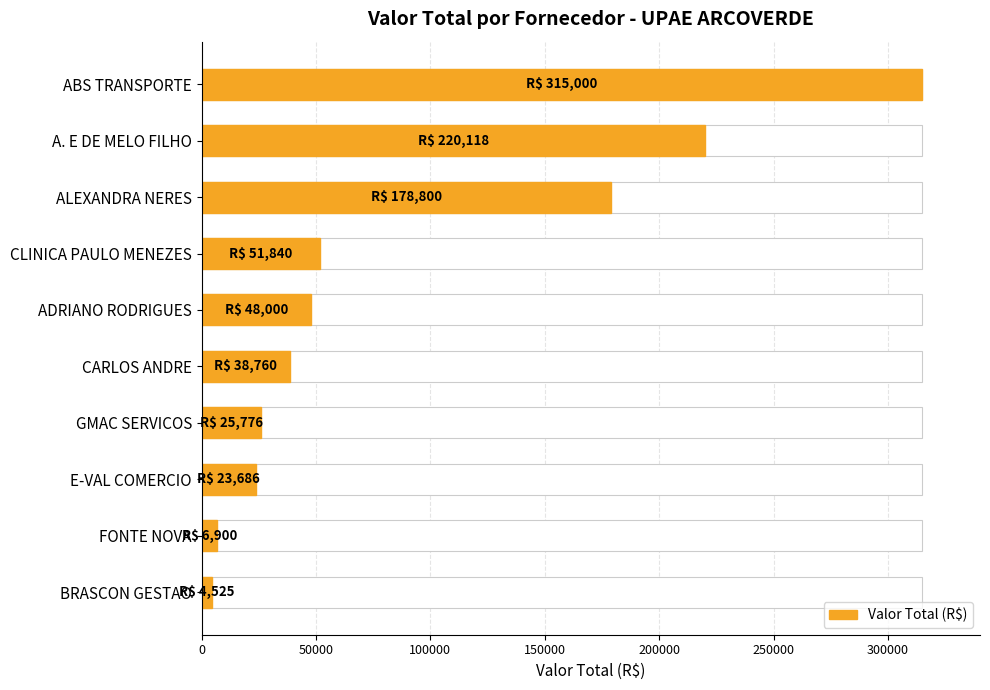

What is the difference between the maximum and second lowest values?

308100.0